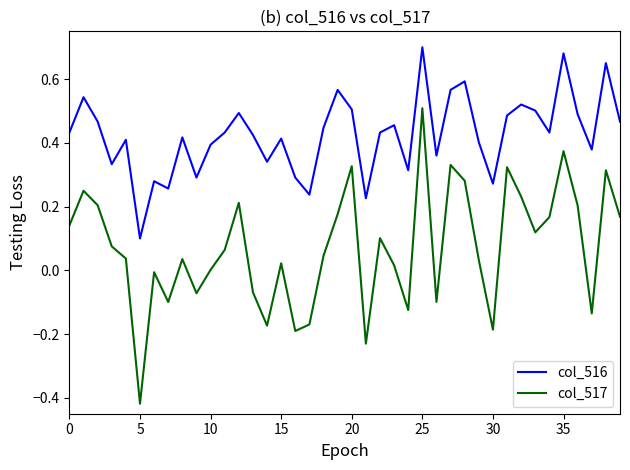

What is the difference between the maximum and minimum values in the col_517 series?

0.9